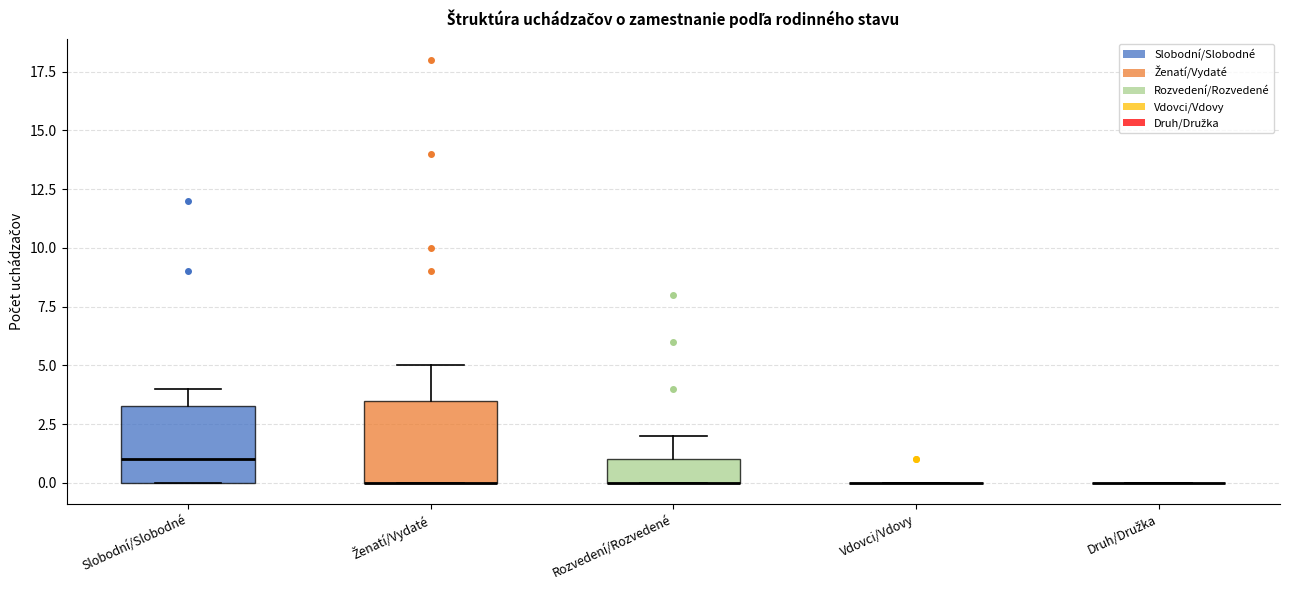

Reading left to right, transcribe this box plot: for each box, give where its median line is, the range the box spans, and where its two whiskers end, as read against the y-axis. The values are not printed on the chart, so give them approximately, as read against the axis.

Slobodní/Slobodné: median 1.0, box 0.0 to 3.5, whiskers 0.0 to 4.0
Ženatí/Vydaté: median 0.0 (drawn on the box's lower edge), box 0.0 to 3.5, whiskers 0.0 to 5.0
Rozvedení/Rozvedené: median 0.0 (drawn on the box's lower edge), box 0.0 to 1.0, whiskers 0.0 to 2.0
Vdovci/Vdovy: box collapsed to a line at 0.0, whiskers 0.0 to 0.0
Druh/Družka: box collapsed to a line at 0.0, whiskers 0.0 to 0.0